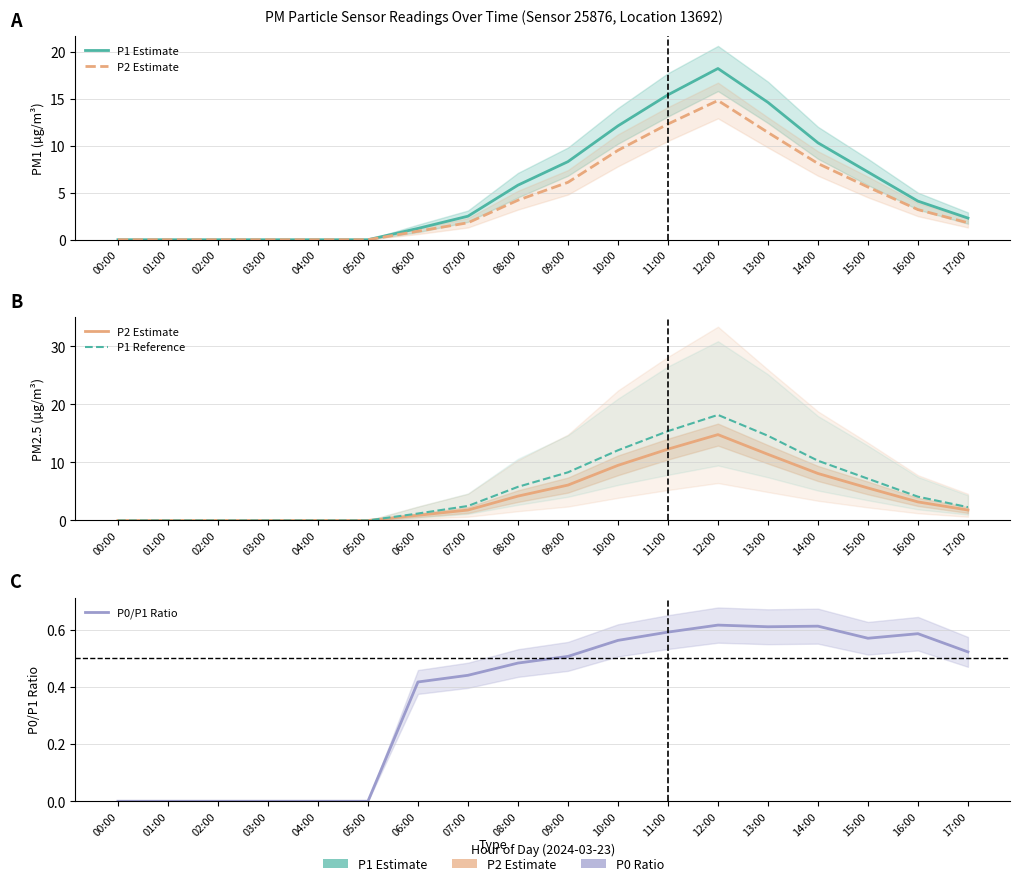

What is the label of the 7th point from the left?

06:00